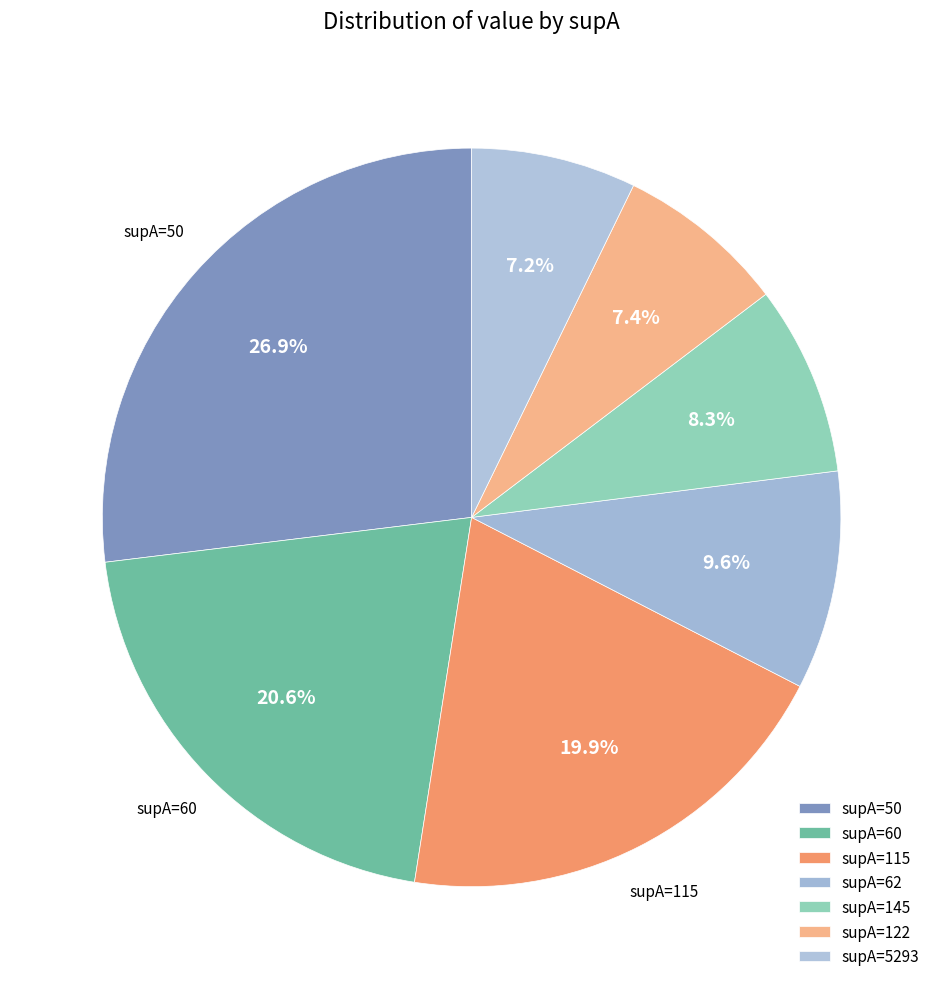

Which category has the smallest portion of the pie?

5293